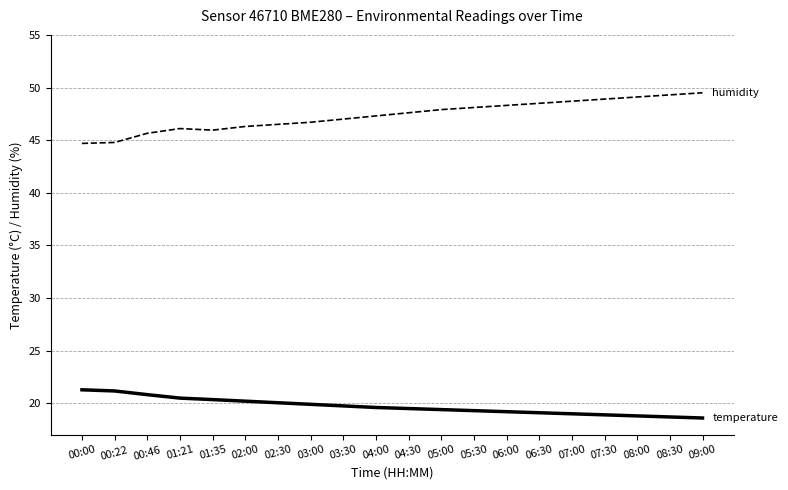

What position from the right is 07:00?

5